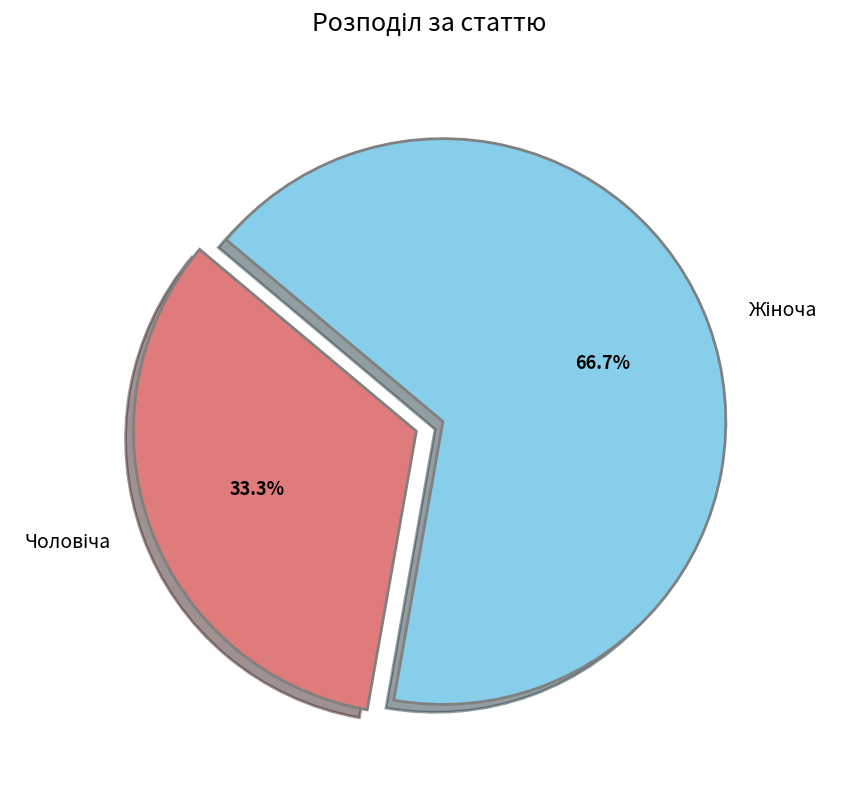

Does any single category account for the majority?

Yes